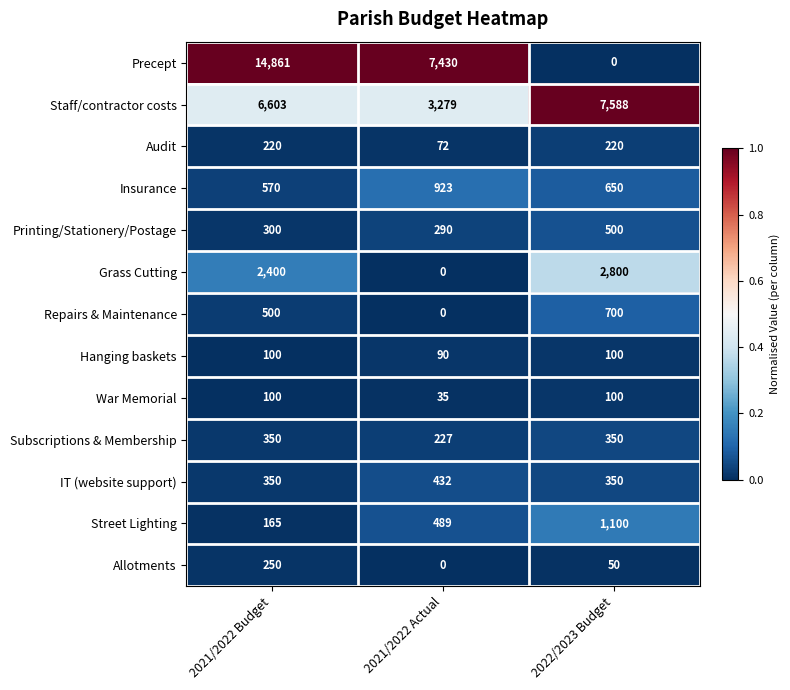

What is the greatest value displayed?

14861